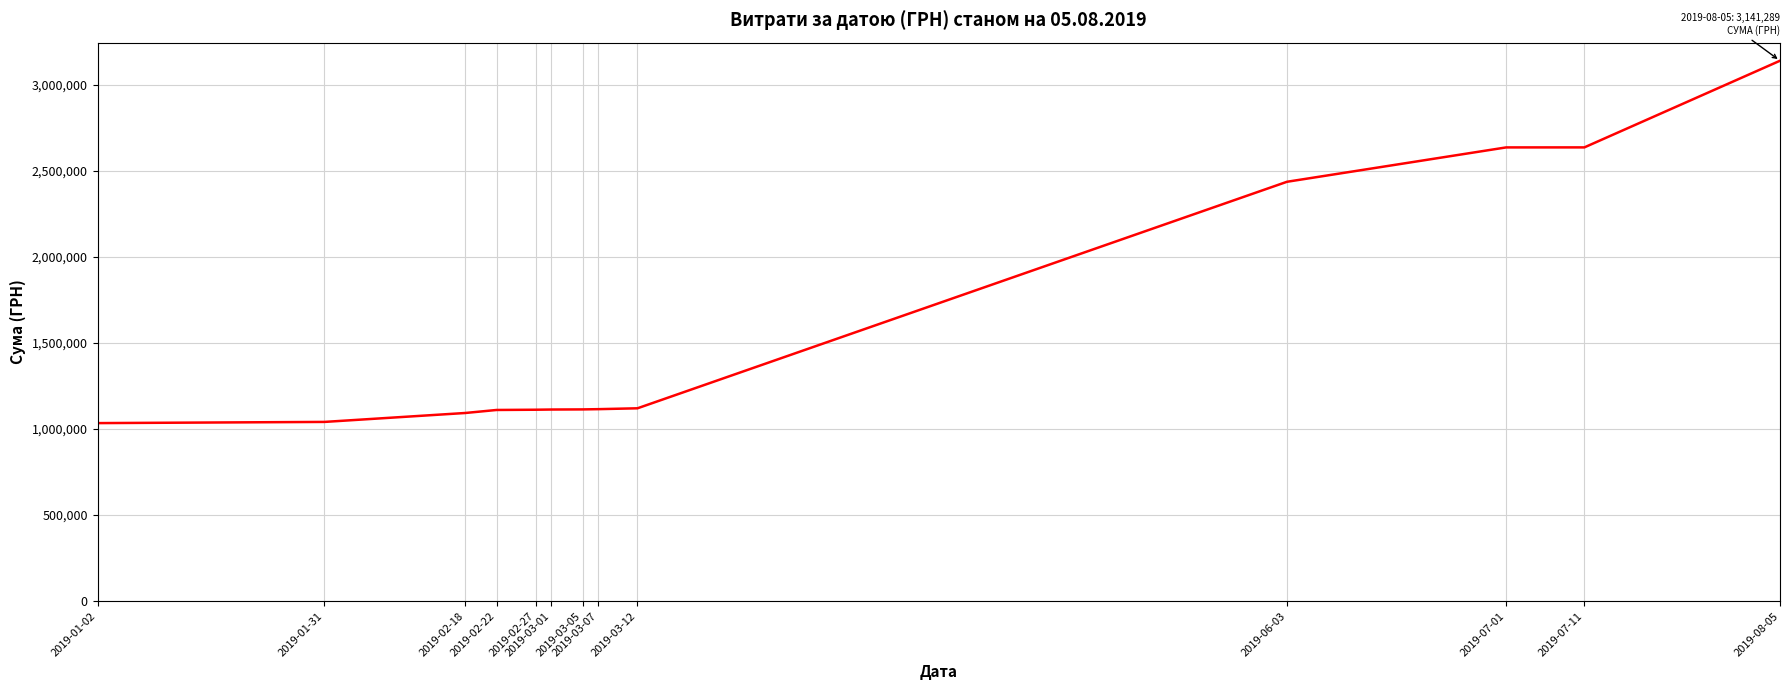

At which category does the chart reach its peak across all series?

2019-08-05